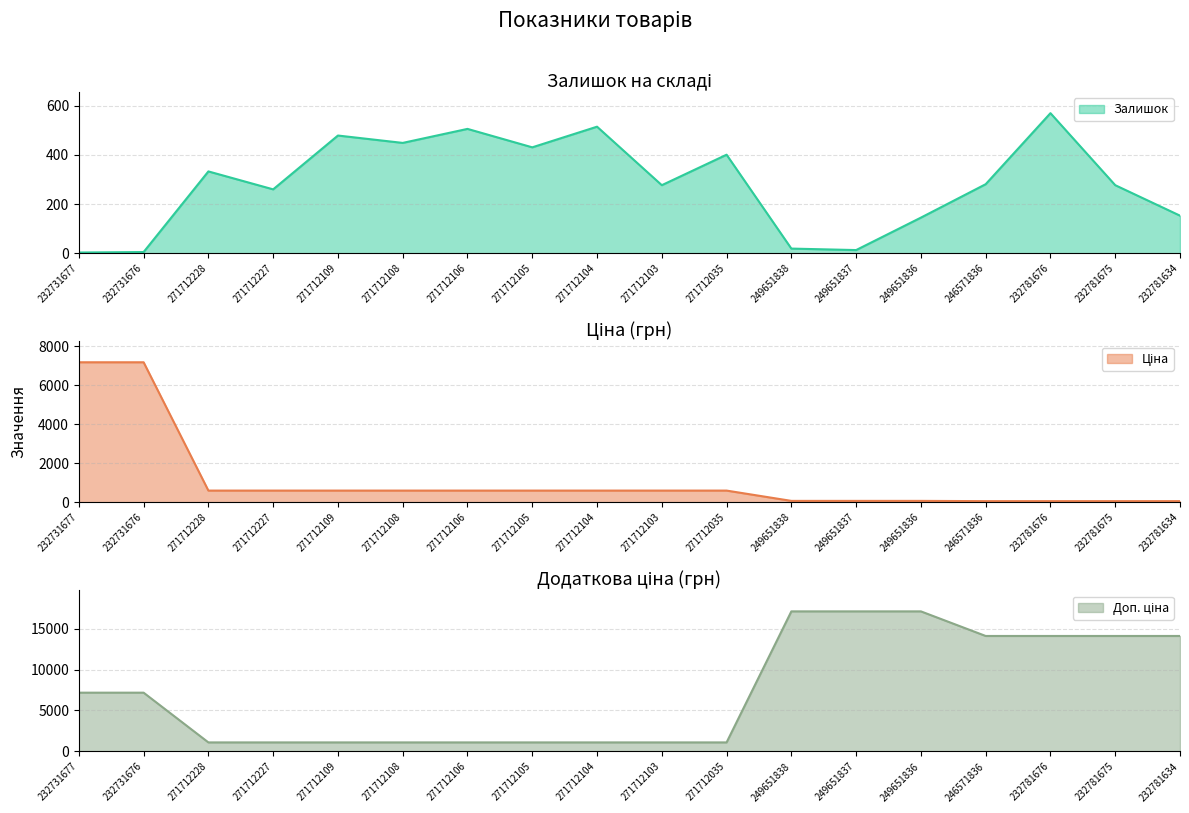

Rank the series by their maximum value, from lowest to highest.

Залишок, Ціна, Доп. ціна